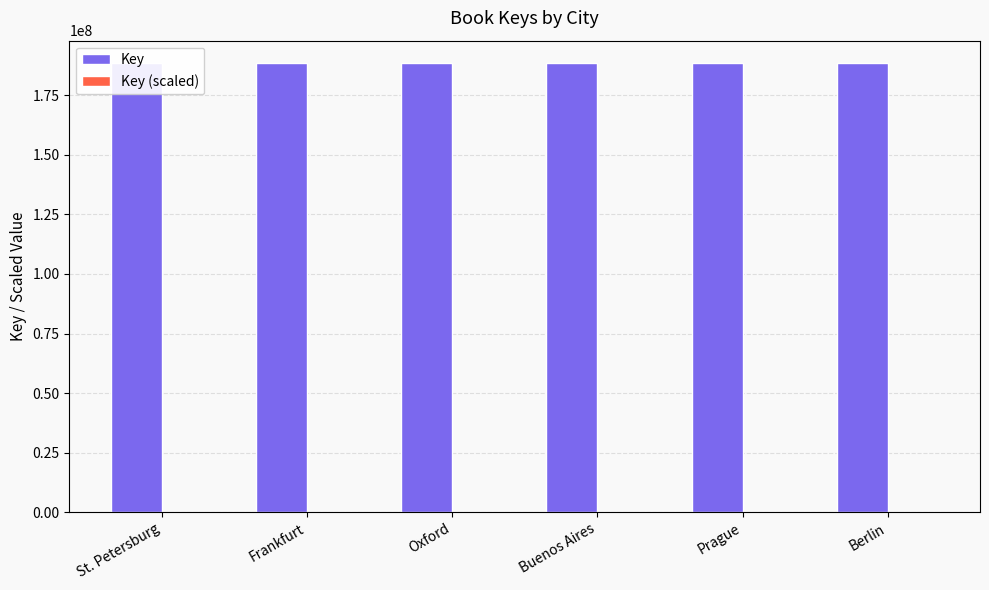

Where does the Key series first go above 188553747?

St. Petersburg